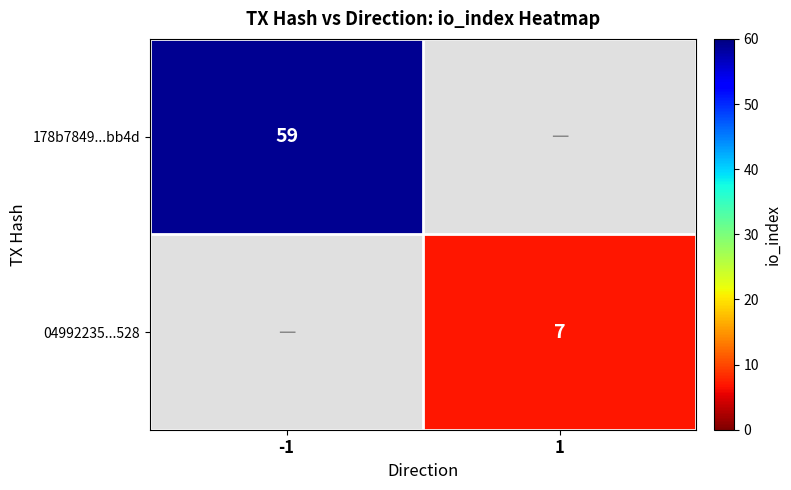

How many categories are shown in the chart?

2